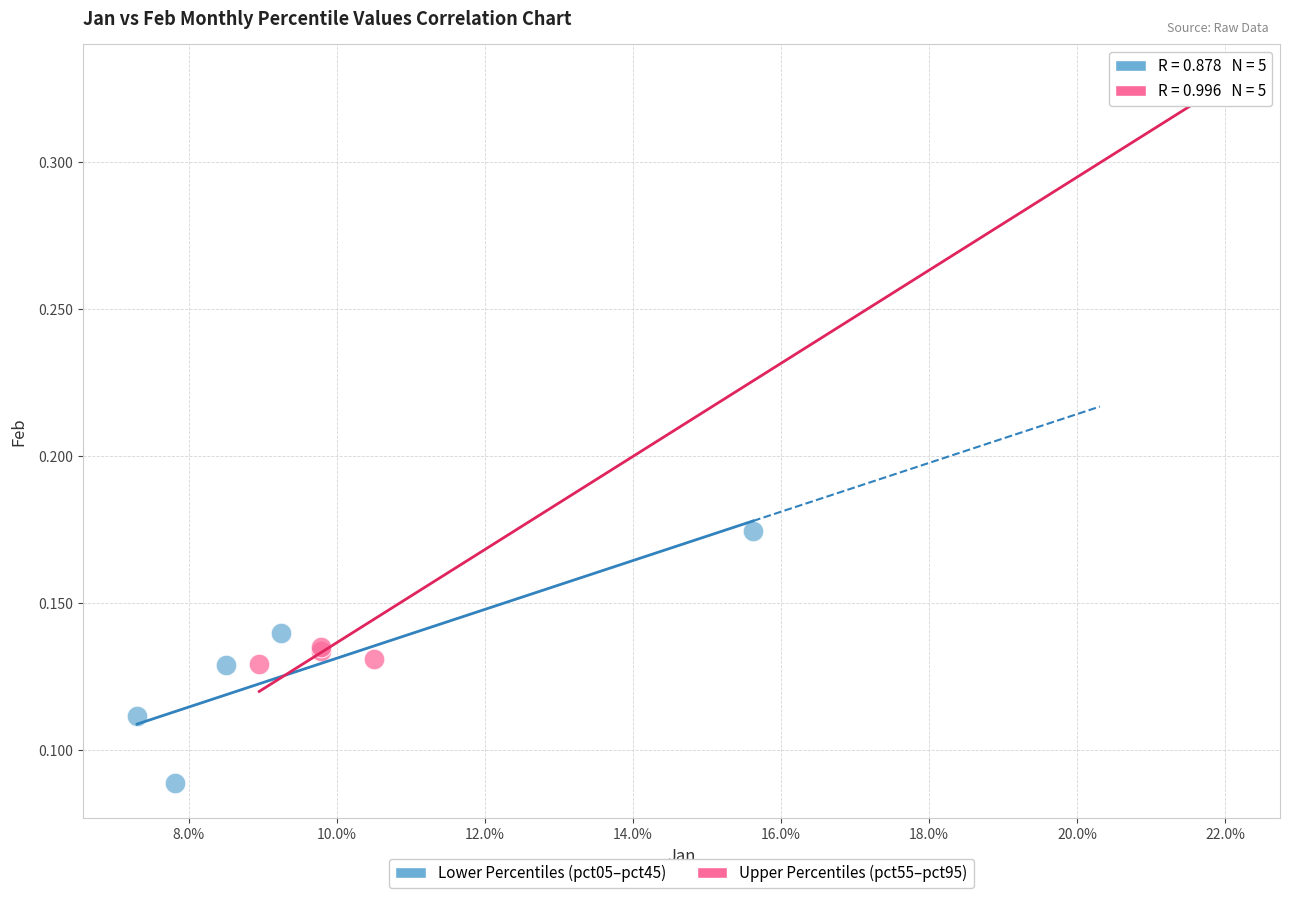

Which series contains the lowest Y value?

Lower Percentiles (pct05–pct45)